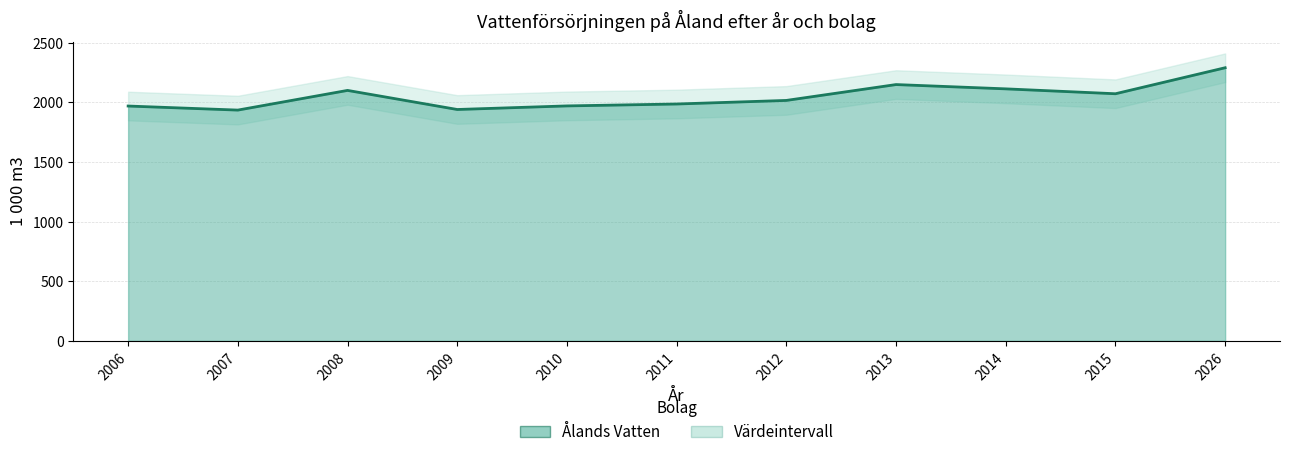

How many categories are shown in the chart?

11